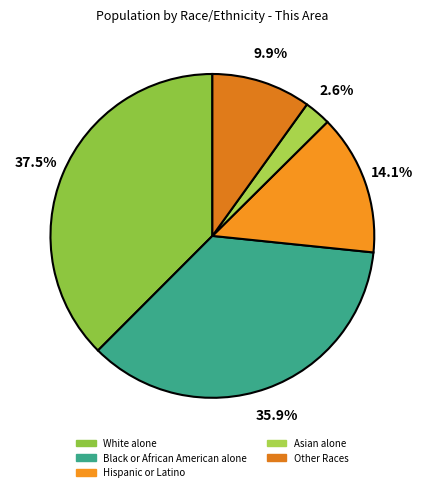

To the nearest percent, what is the average slice percentage?

20%